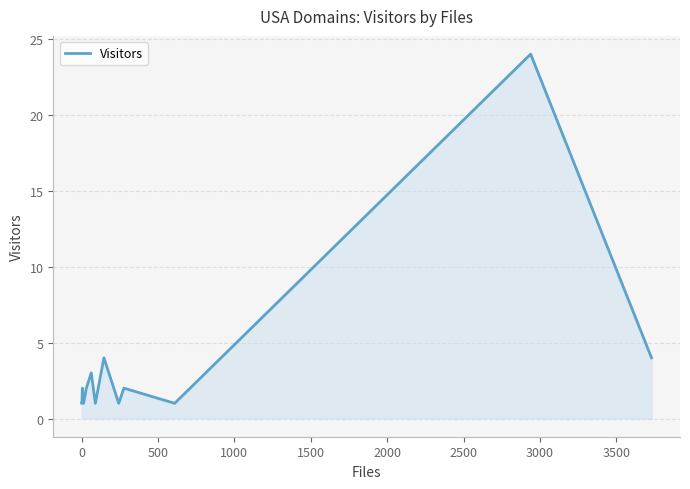

What is the average value?

4